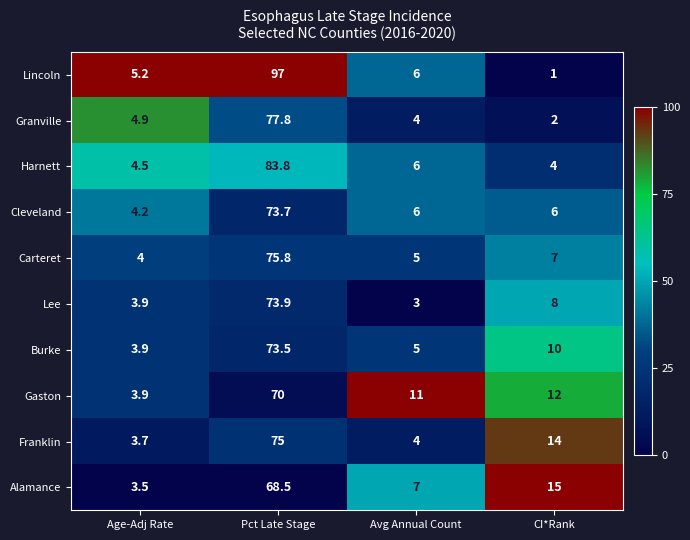

Is it true that Gaston equals 7.1 at Avg Annual Count?

False